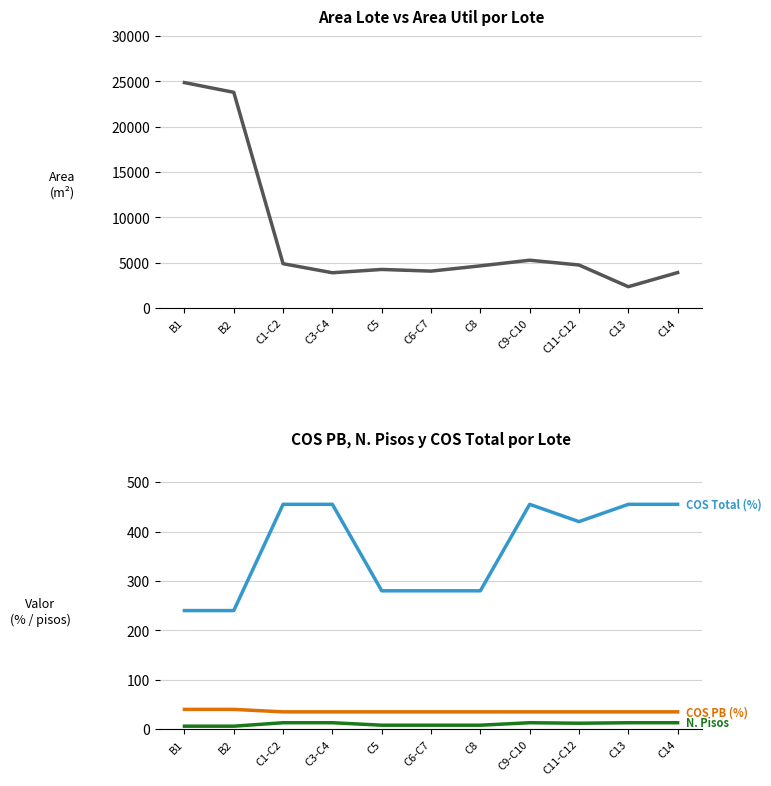

Which series has the largest range (max minus min)?

Area Lote